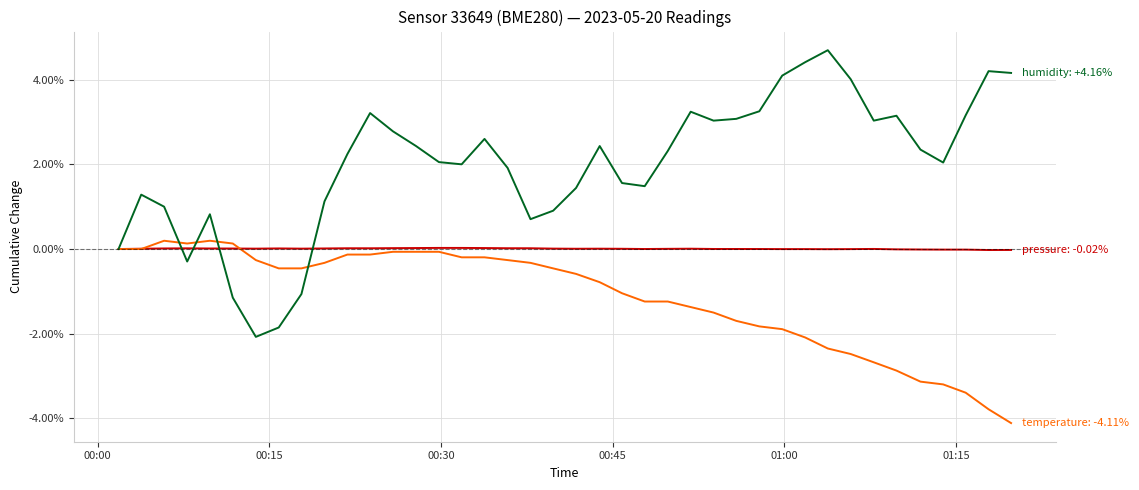

How many distinct data groups are displayed?

3